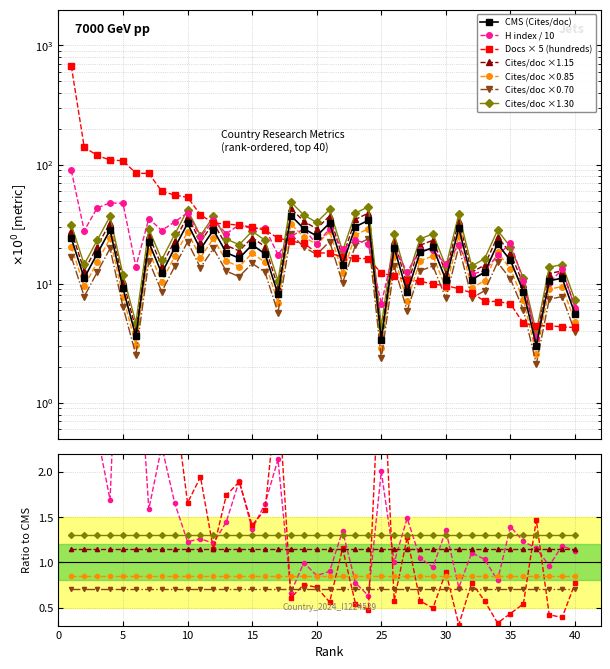

In H index, how many points are higher than both neighbors (excluding endpoints)?

14